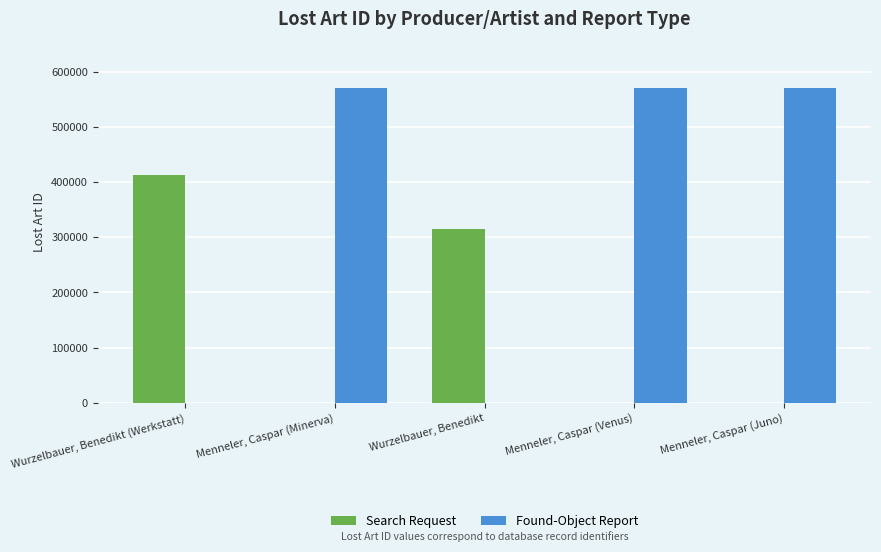

How many groups of bars are there?

5